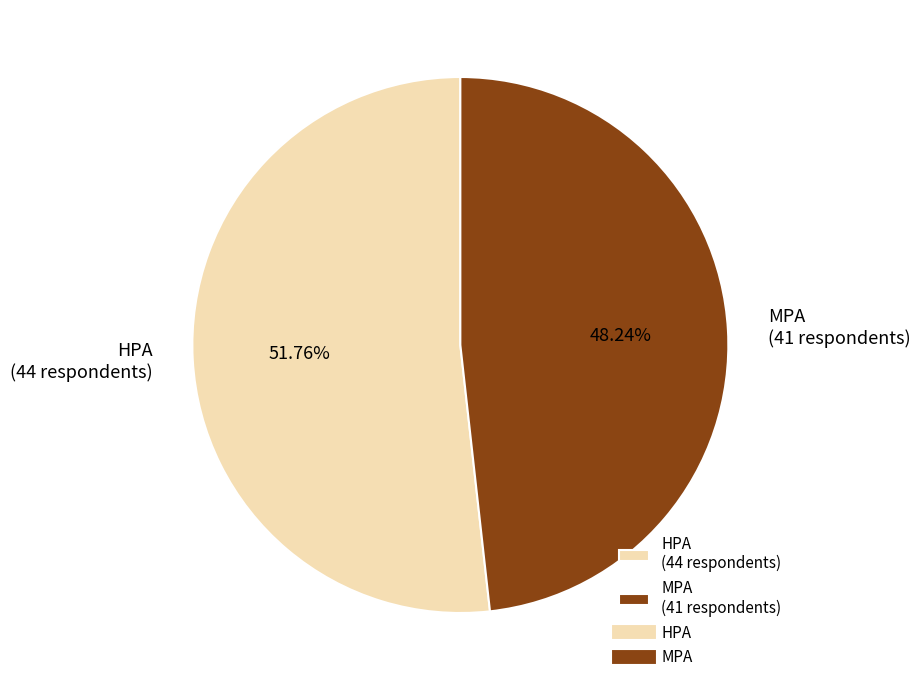

Is there a majority slice in this chart?

Yes